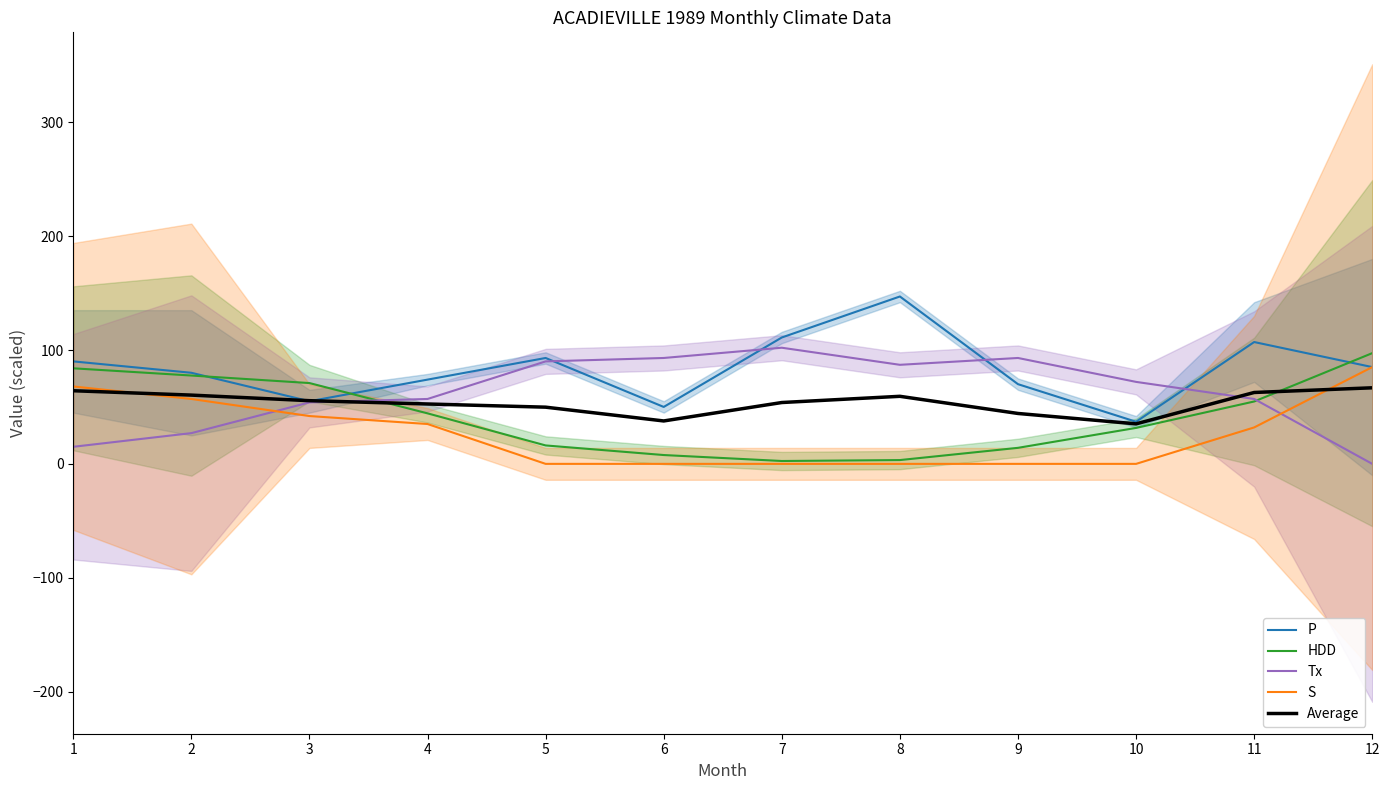

Reading left to right, transcribe all the data shown in this chart.

P: 90.0	80.0	55.0	74.0	93.0	50.0	111.0	147.0	70.0	37.0	107.0	85.0
HDD: 83.9	77.6	71.0	44.4	16.2	7.8	2.5	3.3	14.1	31.6	54.8	97.2
Tx: 15.0	27.0	54.0	57.0	90.0	93.0	102.0	87.0	93.0	72.0	57.0	0.0
S: 68.0	57.0	42.0	35.0	0.0	0.0	0.0	0.0	0.0	0.0	32.0	85.0
Average: 64.2	60.4	55.5	52.6	49.8	37.7	53.9	59.3	44.3	35.1	62.7	66.8